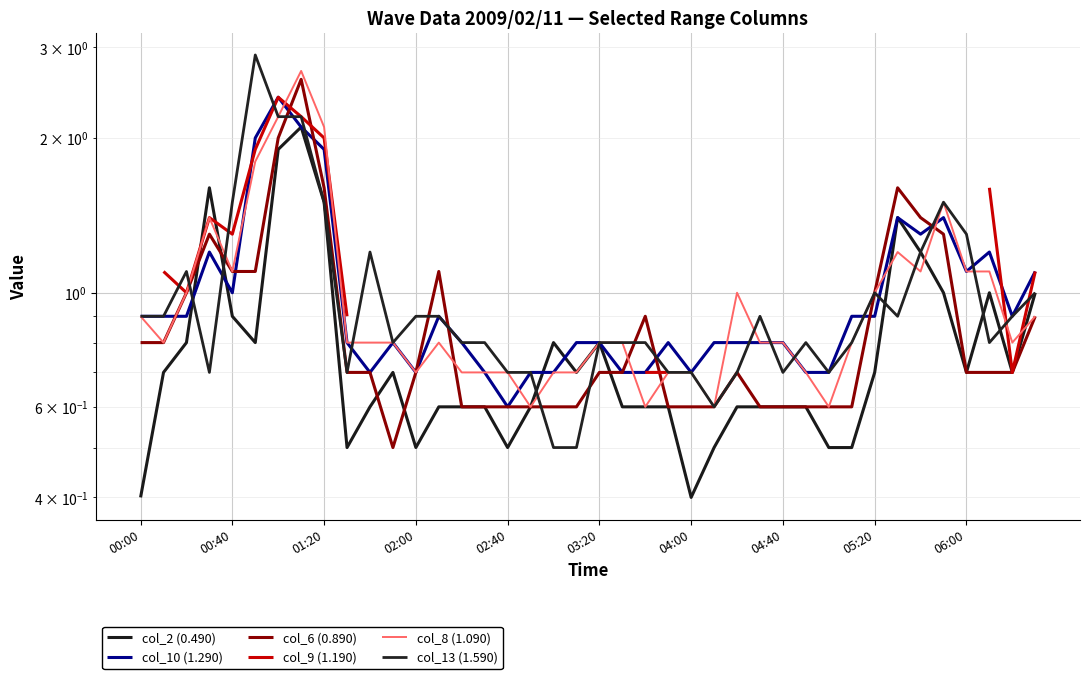

At which label does col_6 (0.890) reach its minimum?

11